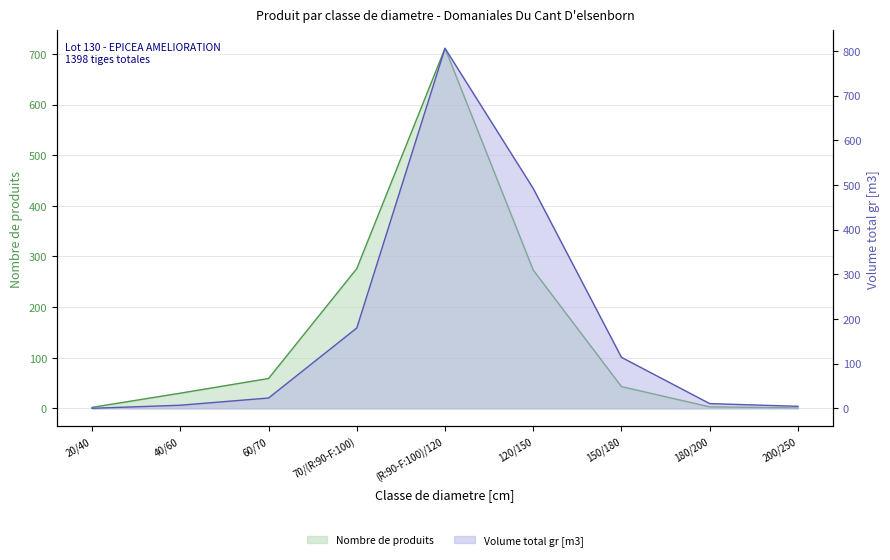

Rank the series by their maximum value, from lowest to highest.

produit_nbre, produit_vtgr